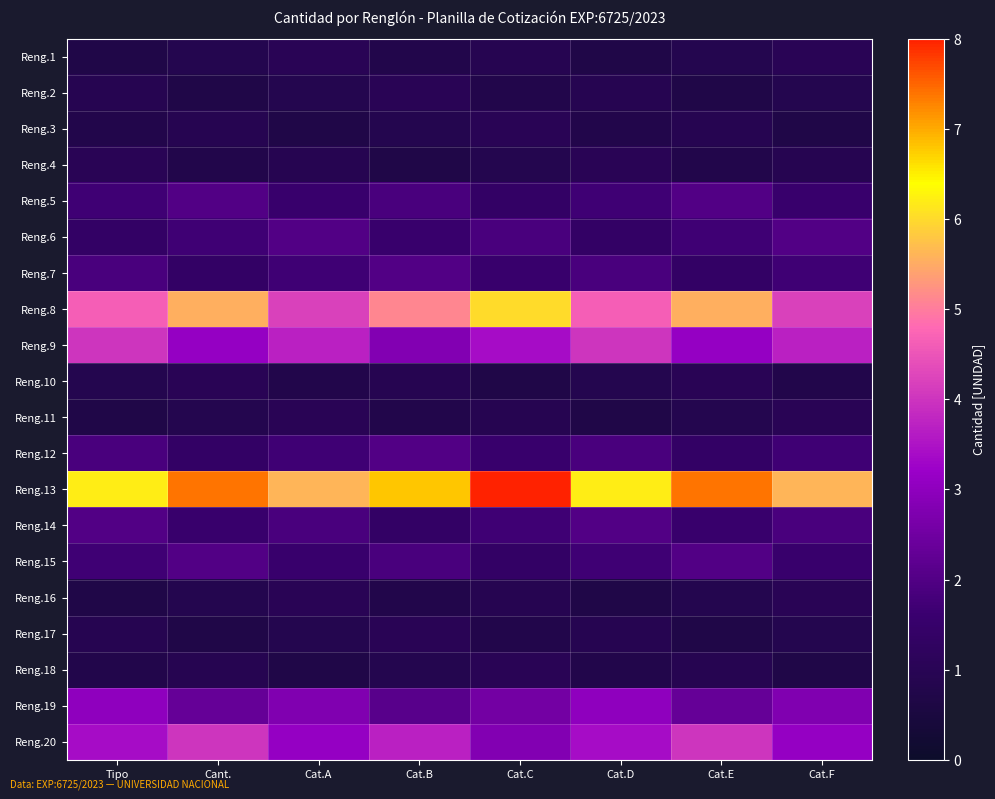

Reading left to right, what are all the values shown in this chart?

Reng.1: Tipo=0.7	Cant.=0.8	Cat.A=1.0	Cat.B=0.8	Cat.C=0.9	Cat.D=0.7	Cat.E=0.8	Cat.F=1.0
Reng.2: Tipo=0.9	Cant.=0.7	Cat.A=0.8	Cat.B=1.0	Cat.C=0.8	Cat.D=0.9	Cat.E=0.7	Cat.F=0.8
Reng.3: Tipo=0.8	Cant.=0.9	Cat.A=0.7	Cat.B=0.8	Cat.C=1.0	Cat.D=0.8	Cat.E=0.9	Cat.F=0.7
Reng.4: Tipo=1.0	Cant.=0.8	Cat.A=0.9	Cat.B=0.7	Cat.C=0.8	Cat.D=1.0	Cat.E=0.8	Cat.F=0.9
Reng.5: Tipo=1.7	Cant.=2.0	Cat.A=1.5	Cat.B=1.8	Cat.C=1.4	Cat.D=1.7	Cat.E=2.0	Cat.F=1.5
Reng.6: Tipo=1.4	Cant.=1.7	Cat.A=2.0	Cat.B=1.5	Cat.C=1.8	Cat.D=1.4	Cat.E=1.7	Cat.F=2.0
Reng.7: Tipo=1.8	Cant.=1.4	Cat.A=1.7	Cat.B=2.0	Cat.C=1.5	Cat.D=1.8	Cat.E=1.4	Cat.F=1.7
Reng.8: Tipo=4.6	Cant.=5.5	Cat.A=4.2	Cat.B=5.1	Cat.C=6.0	Cat.D=4.6	Cat.E=5.5	Cat.F=4.2
Reng.9: Tipo=4.0	Cant.=3.1	Cat.A=3.7	Cat.B=2.8	Cat.C=3.4	Cat.D=4.0	Cat.E=3.1	Cat.F=3.7
Reng.10: Tipo=0.8	Cant.=1.0	Cat.A=0.8	Cat.B=0.9	Cat.C=0.7	Cat.D=0.8	Cat.E=1.0	Cat.F=0.8
Reng.11: Tipo=0.7	Cant.=0.8	Cat.A=1.0	Cat.B=0.8	Cat.C=0.9	Cat.D=0.7	Cat.E=0.8	Cat.F=1.0
Reng.12: Tipo=1.8	Cant.=1.4	Cat.A=1.7	Cat.B=2.0	Cat.C=1.5	Cat.D=1.8	Cat.E=1.4	Cat.F=1.7
Reng.13: Tipo=6.2	Cant.=7.4	Cat.A=5.6	Cat.B=6.8	Cat.C=8.0	Cat.D=6.2	Cat.E=7.4	Cat.F=5.6
Reng.14: Tipo=2.0	Cant.=1.5	Cat.A=1.8	Cat.B=1.4	Cat.C=1.7	Cat.D=2.0	Cat.E=1.5	Cat.F=1.8
Reng.15: Tipo=1.7	Cant.=2.0	Cat.A=1.5	Cat.B=1.8	Cat.C=1.4	Cat.D=1.7	Cat.E=2.0	Cat.F=1.5
Reng.16: Tipo=0.7	Cant.=0.8	Cat.A=1.0	Cat.B=0.8	Cat.C=0.9	Cat.D=0.7	Cat.E=0.8	Cat.F=1.0
Reng.17: Tipo=0.9	Cant.=0.7	Cat.A=0.8	Cat.B=1.0	Cat.C=0.8	Cat.D=0.9	Cat.E=0.7	Cat.F=0.8
Reng.18: Tipo=0.8	Cant.=0.9	Cat.A=0.7	Cat.B=0.8	Cat.C=1.0	Cat.D=0.8	Cat.E=0.9	Cat.F=0.7
Reng.19: Tipo=3.0	Cant.=2.3	Cat.A=2.8	Cat.B=2.1	Cat.C=2.5	Cat.D=3.0	Cat.E=2.3	Cat.F=2.8
Reng.20: Tipo=3.4	Cant.=4.0	Cat.A=3.1	Cat.B=3.7	Cat.C=2.8	Cat.D=3.4	Cat.E=4.0	Cat.F=3.1